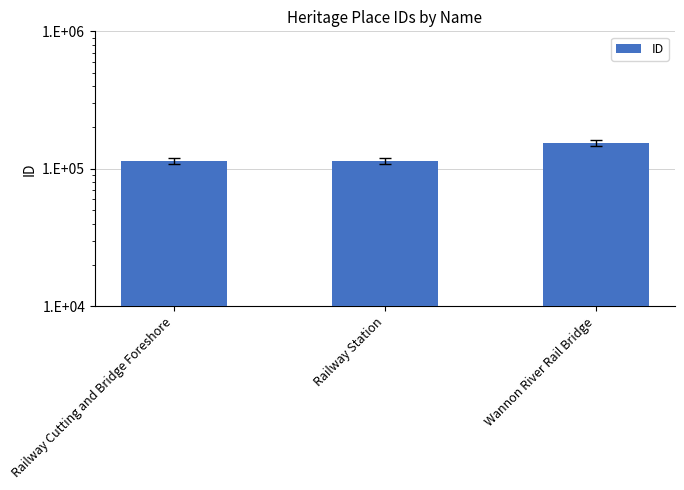

Where is the data nearest to the value 134409?

Railway Station